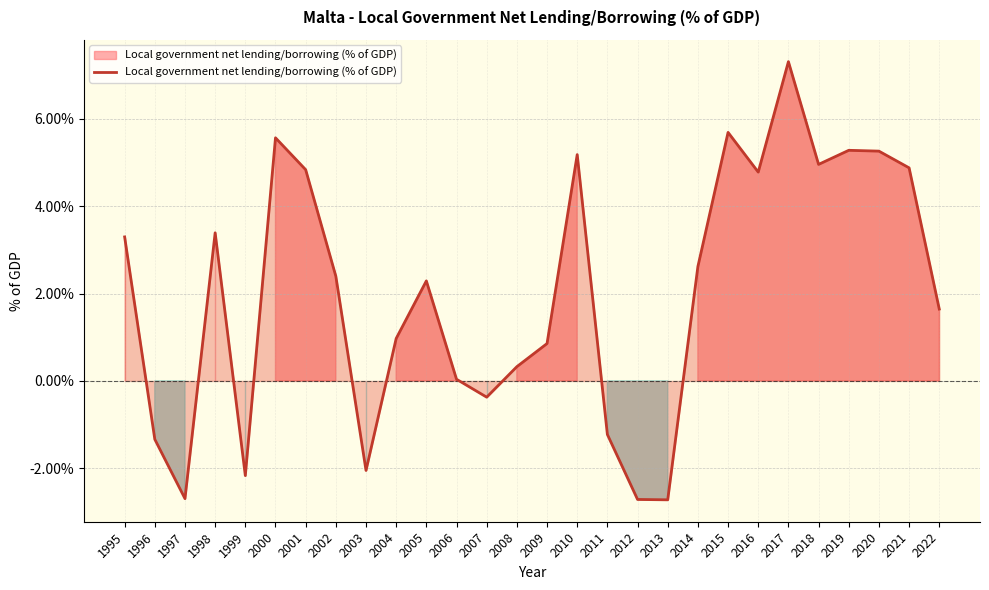

Is this an area chart (filled region under the line)?

Yes